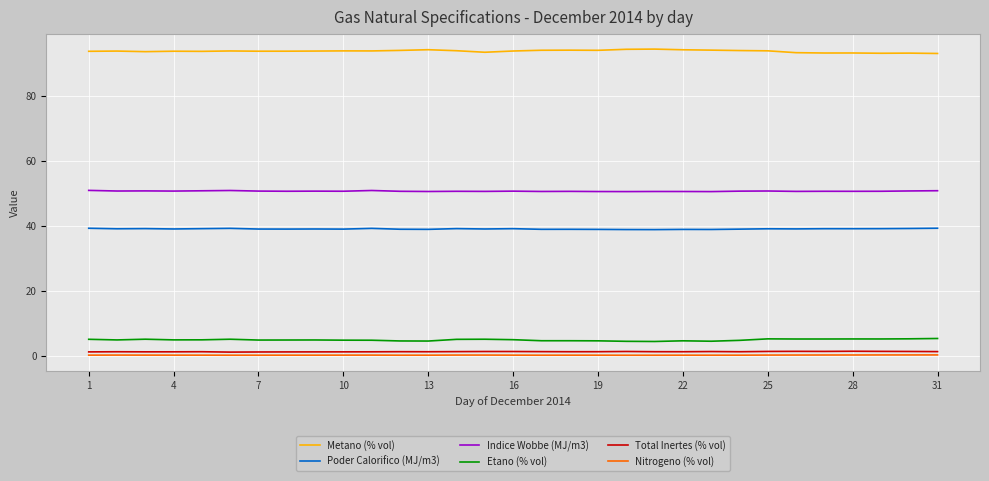

How many lines are shown in the chart?

6